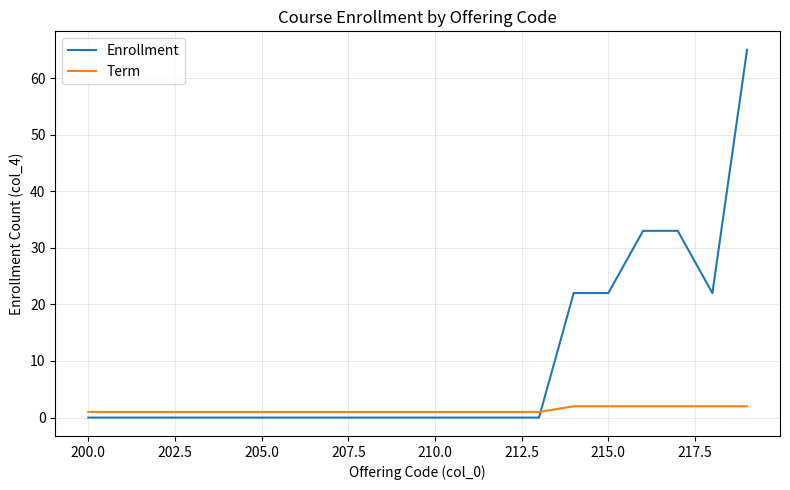

Does the chart have visible grid lines?

Yes